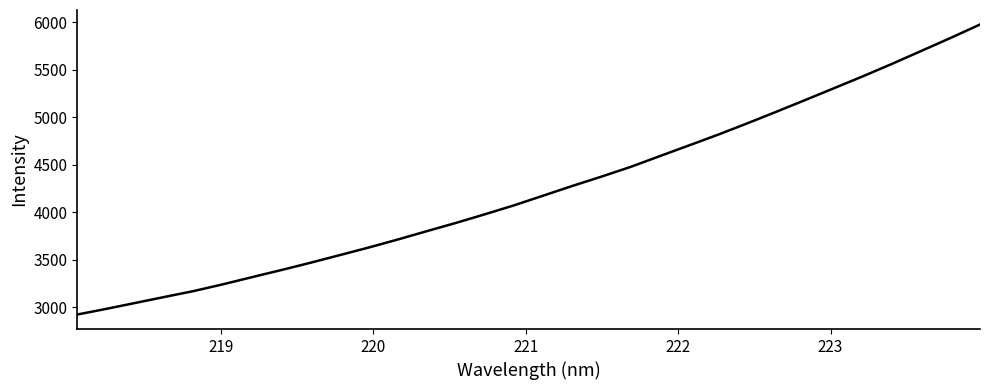

How many lines are shown in the chart?

1